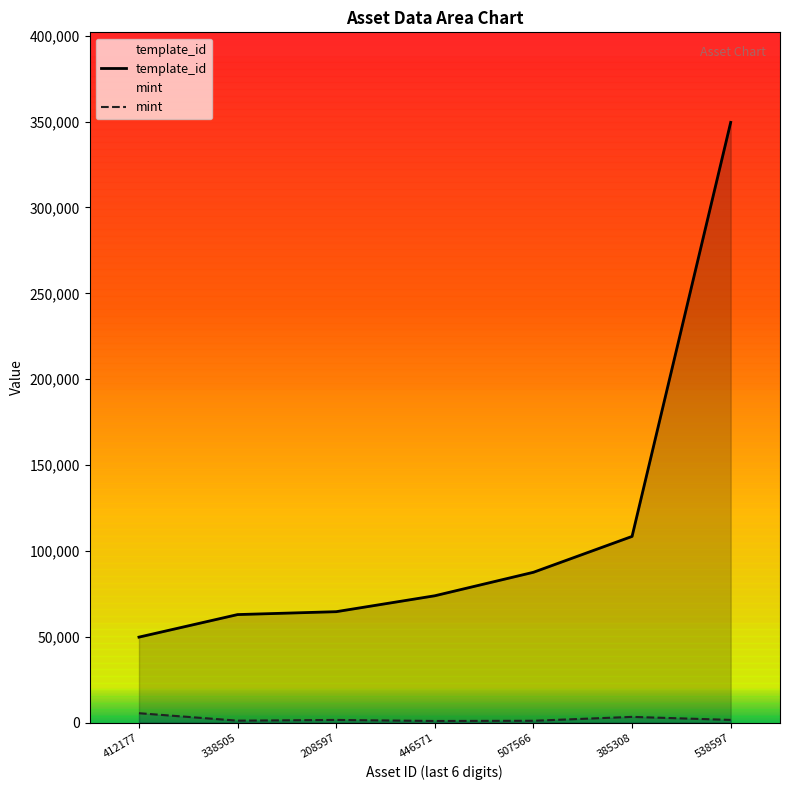

How many series are shown in this chart?

2